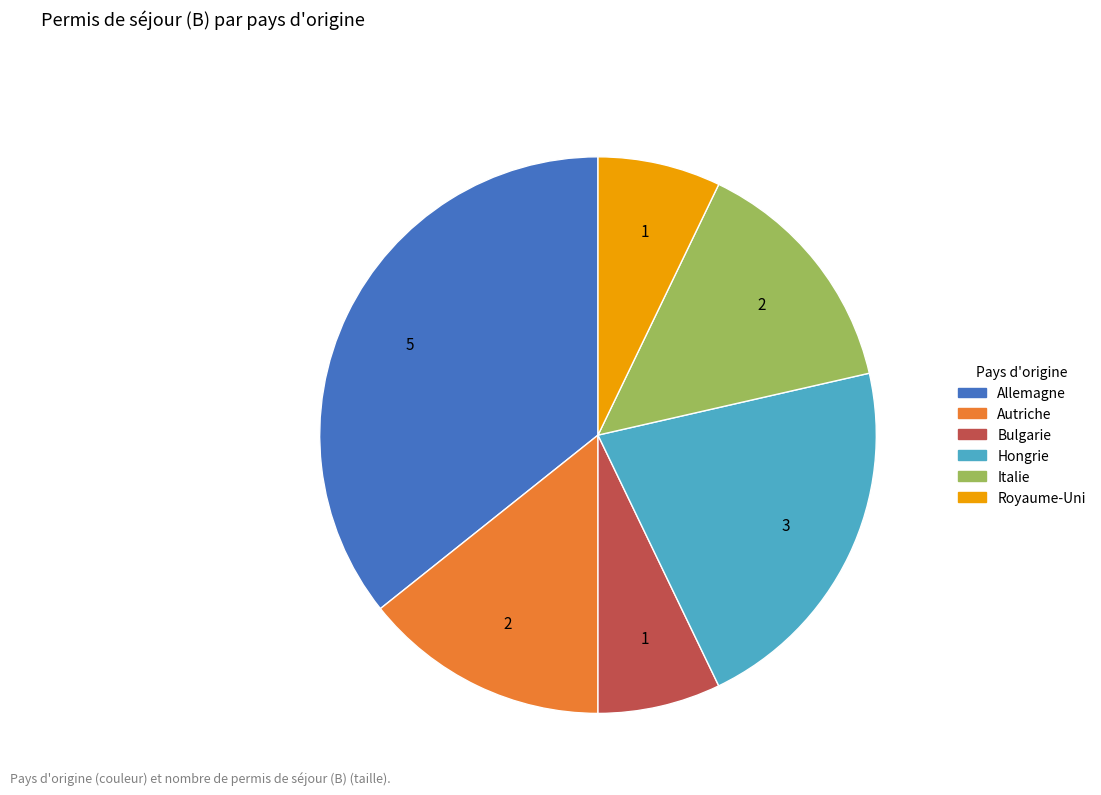

Does Royaume-Uni account for over 50% of the chart?

No